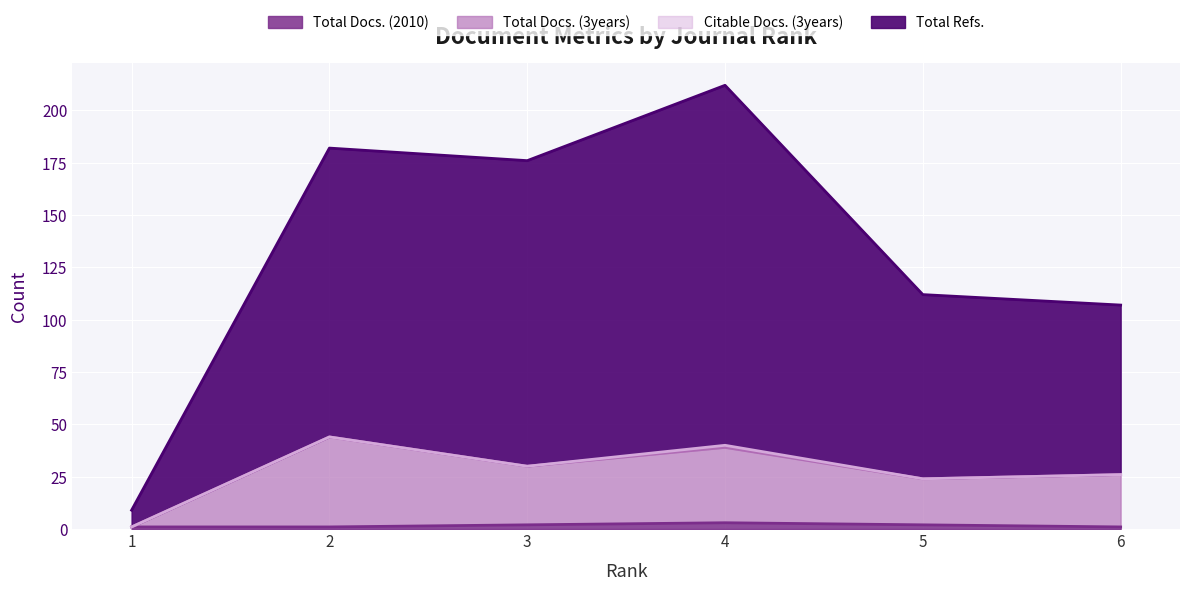

What is the minimum value for Total Docs. (3years)?

1